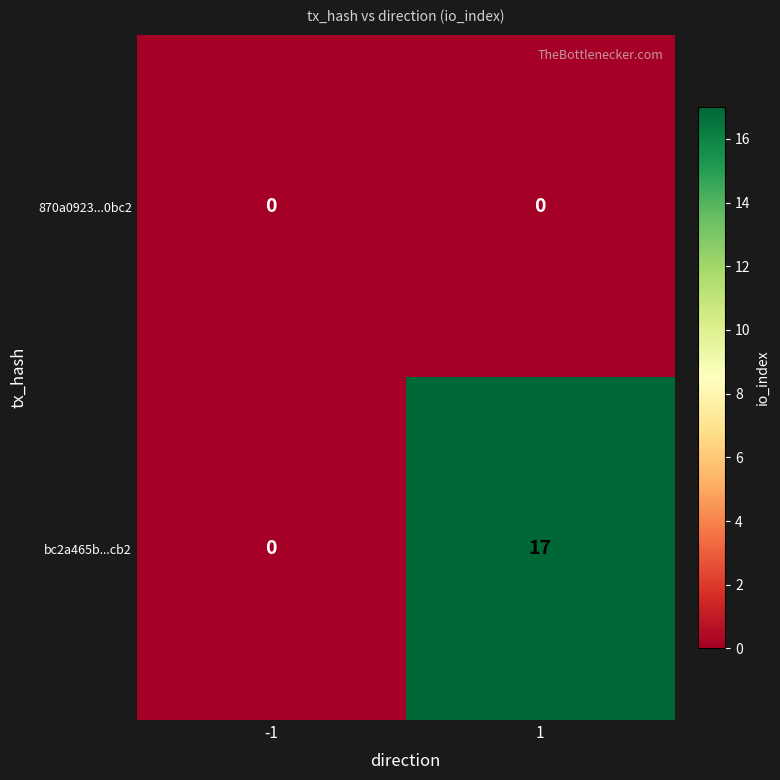

What is the difference between the bc2a465b...cb2 values at 1 and -1?

17